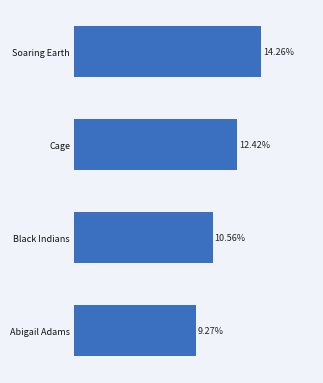

Which has a higher value, Soaring Earth or Black Indians?

Soaring Earth